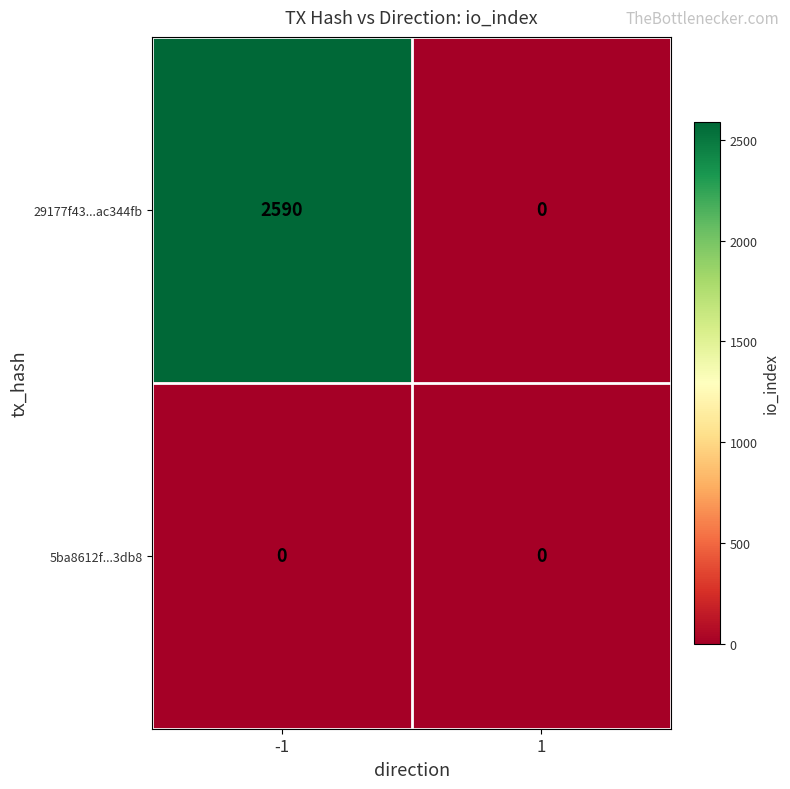

What is the maximum value shown in the chart?

2590